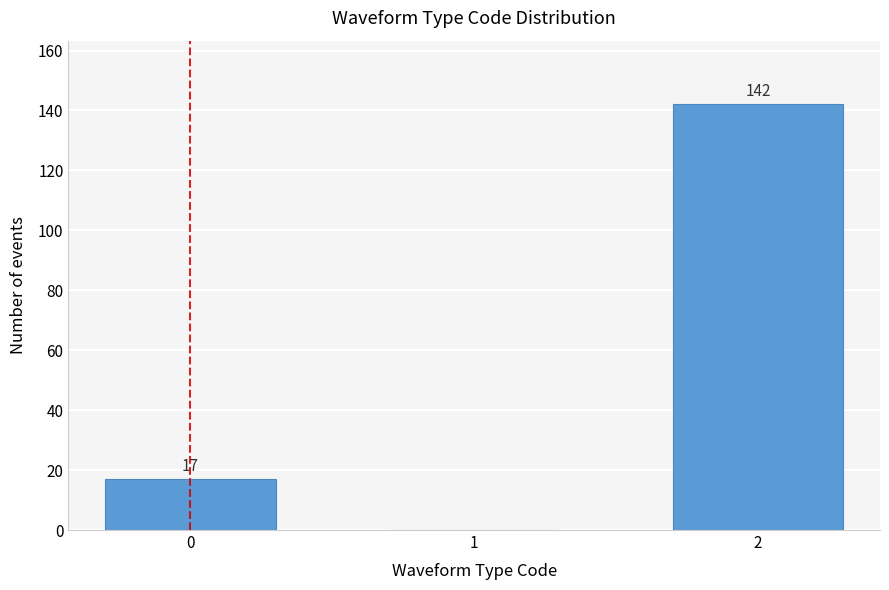

Reading left to right, list all the values displayed in this chart.

0=17	1=0	2=142